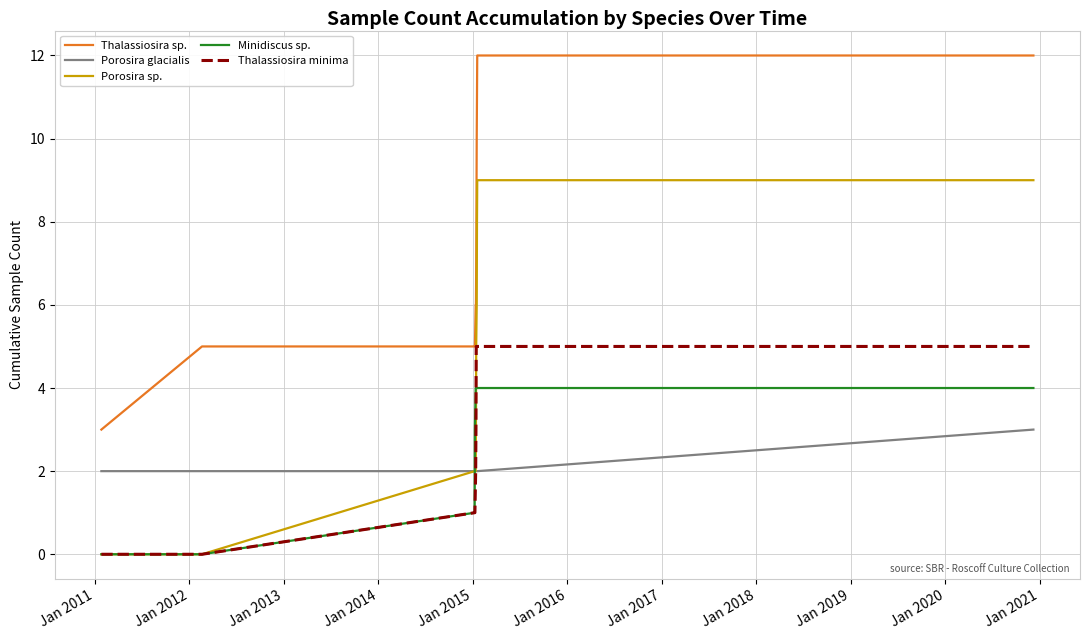

What is the greatest value displayed?

12